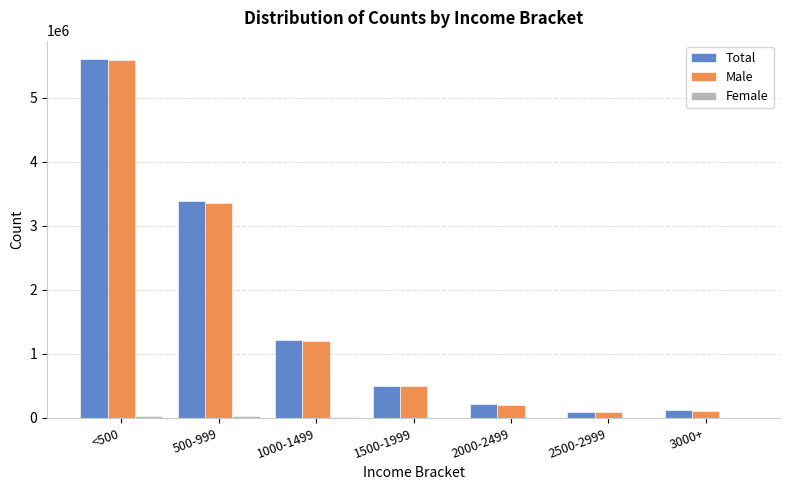

What is the sum of all Total values?

11142726